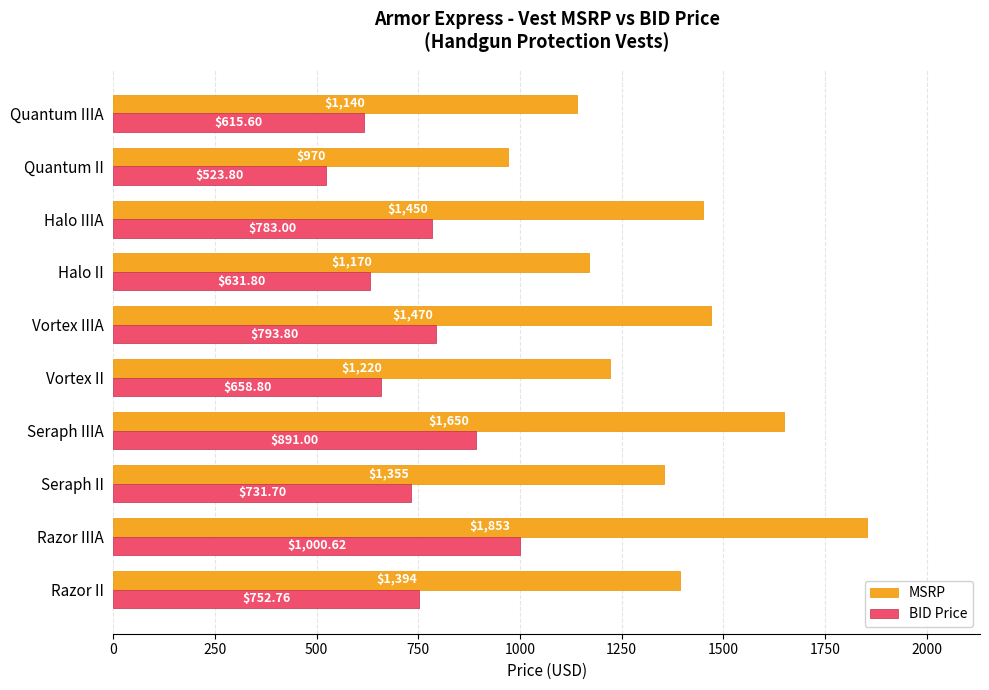

Where is BID Price nearest to the value 762?

Razor II